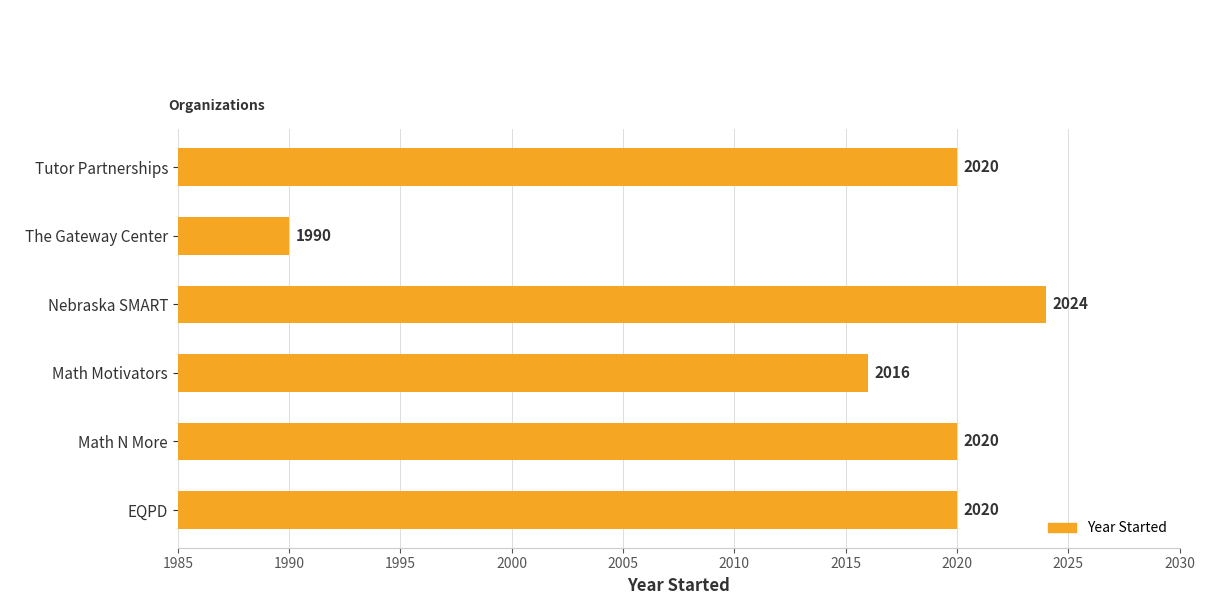

Between Math Motivators and EQPD, which is larger?

EQPD